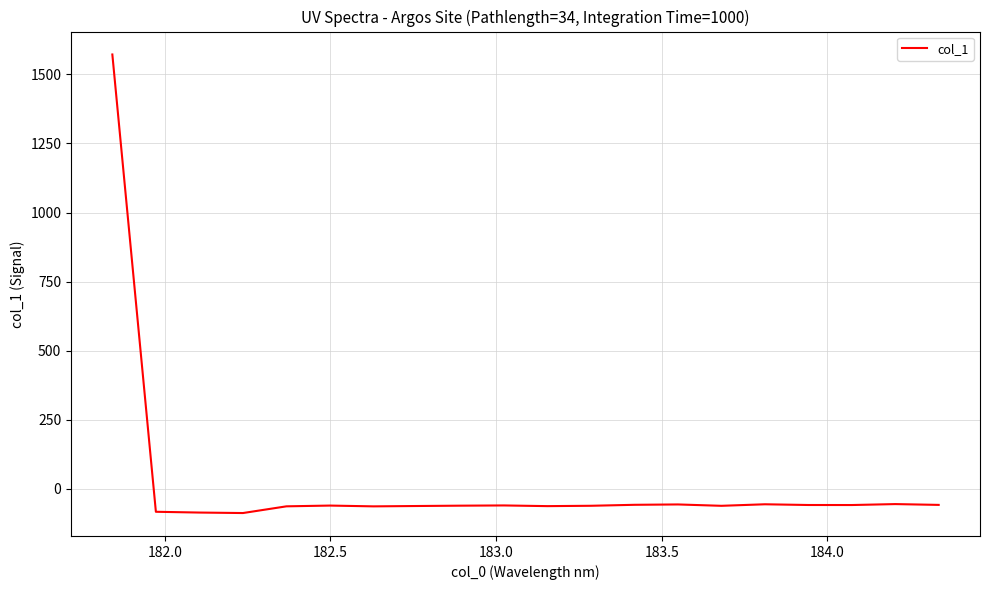

What is the difference between the maximum and minimum values?

1659.2